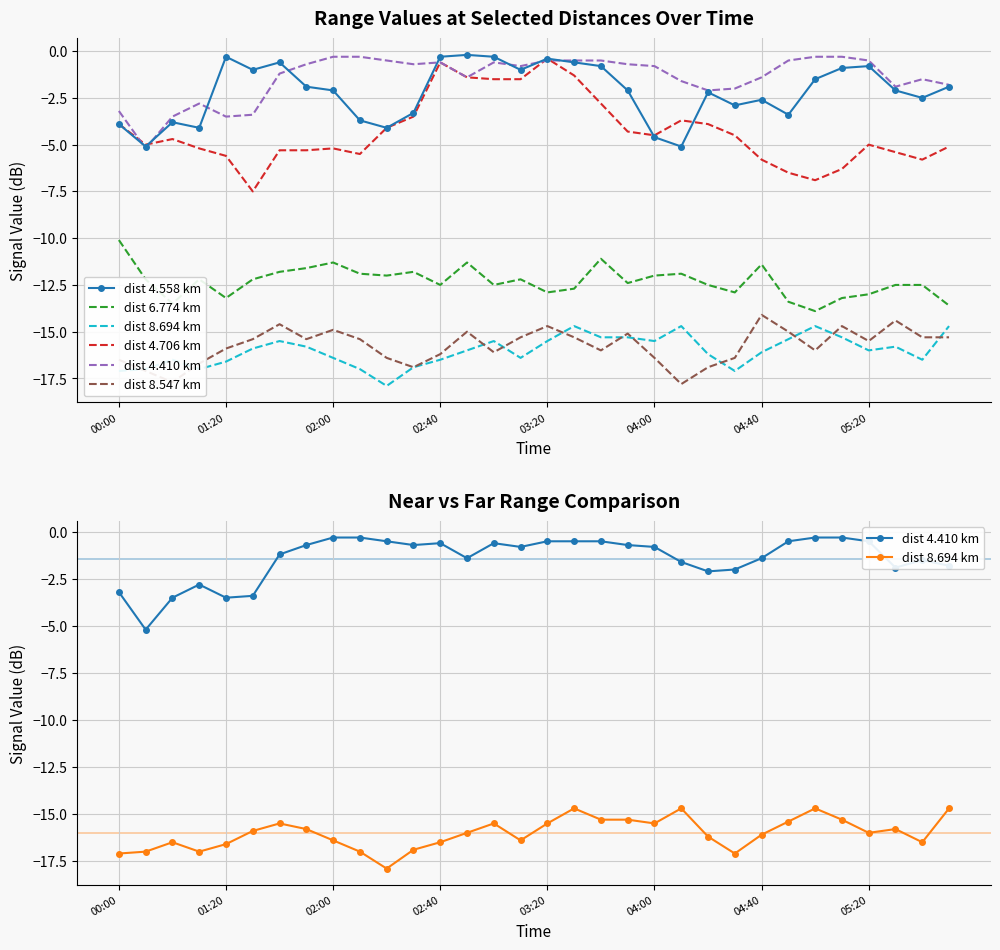

What are all the series names shown in the legend?

dist 4.558 km, dist 6.774 km, dist 8.694 km, dist 4.706 km, dist 4.410 km, dist 8.547 km